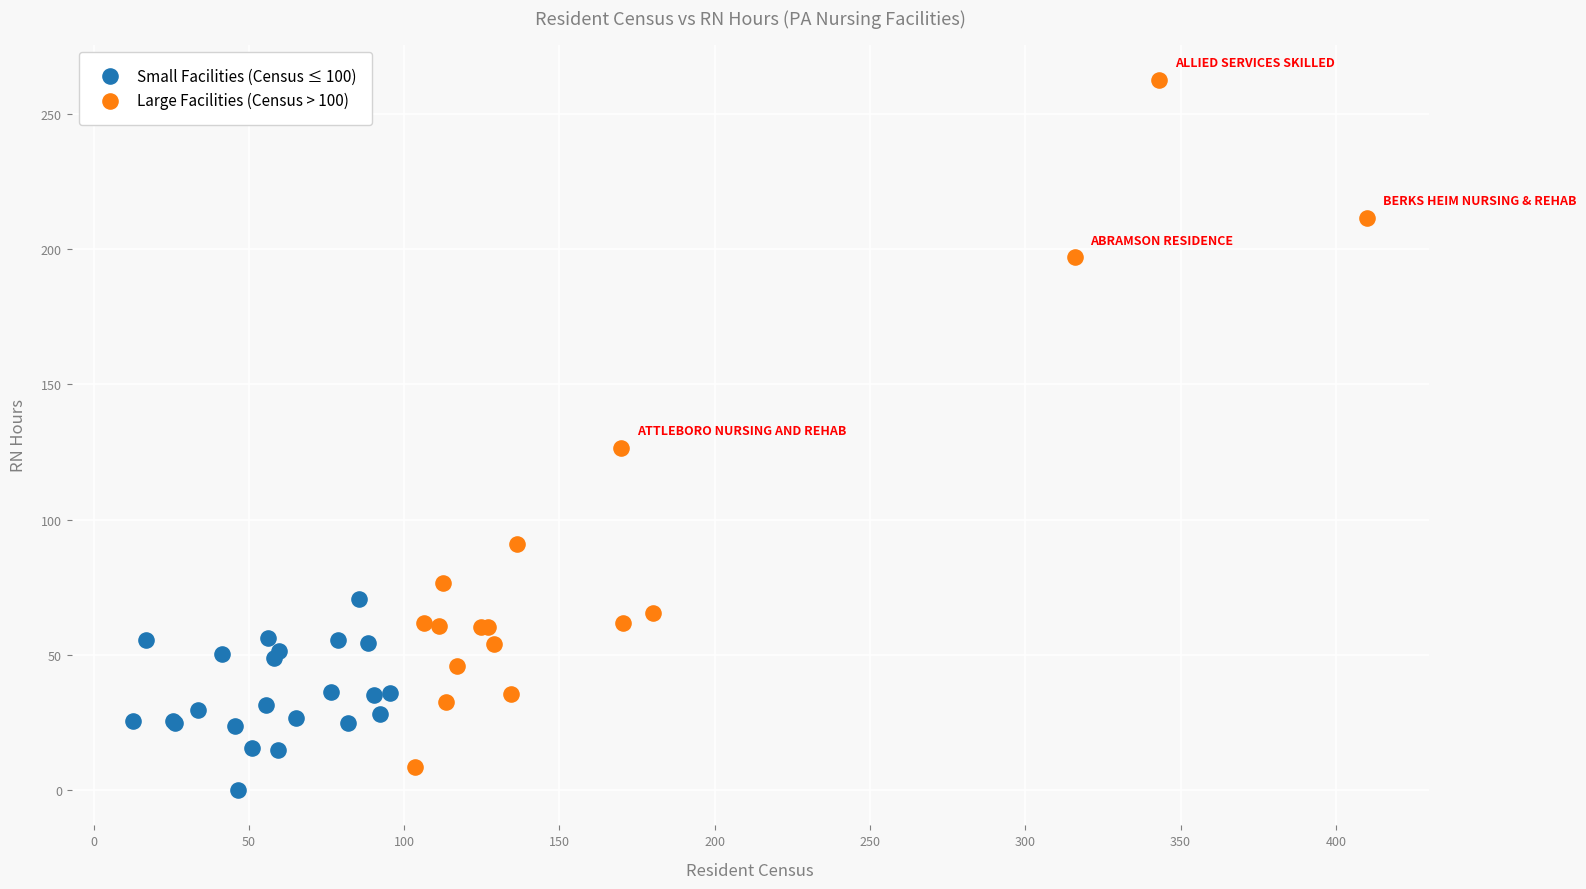

Which series has the widest spread of Y values?

Large Facilities (Census > 100)